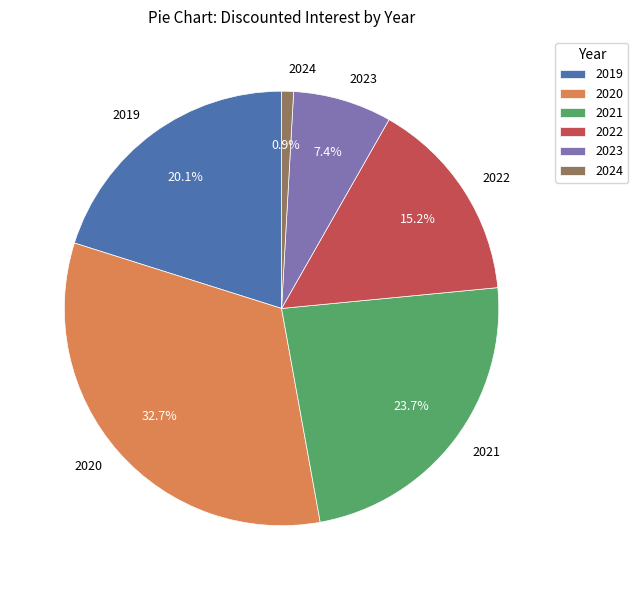

Between 2023 and 2021, which is larger?

2021